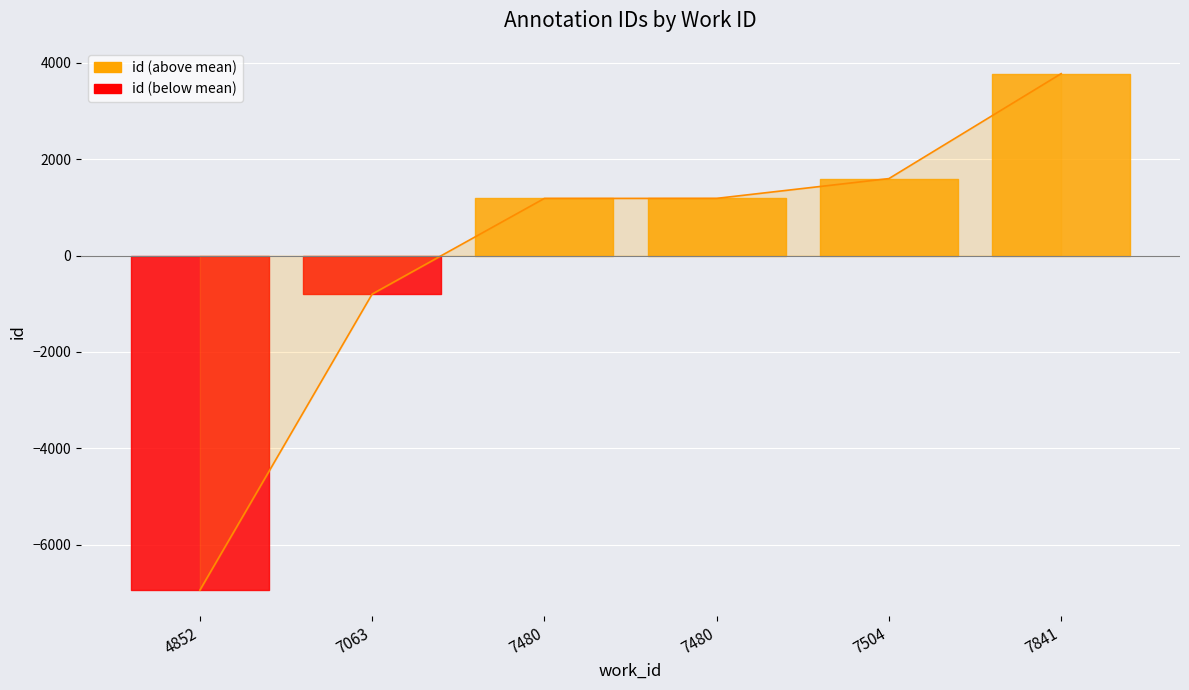

What is the difference between the maximum and minimum values?

10709.0